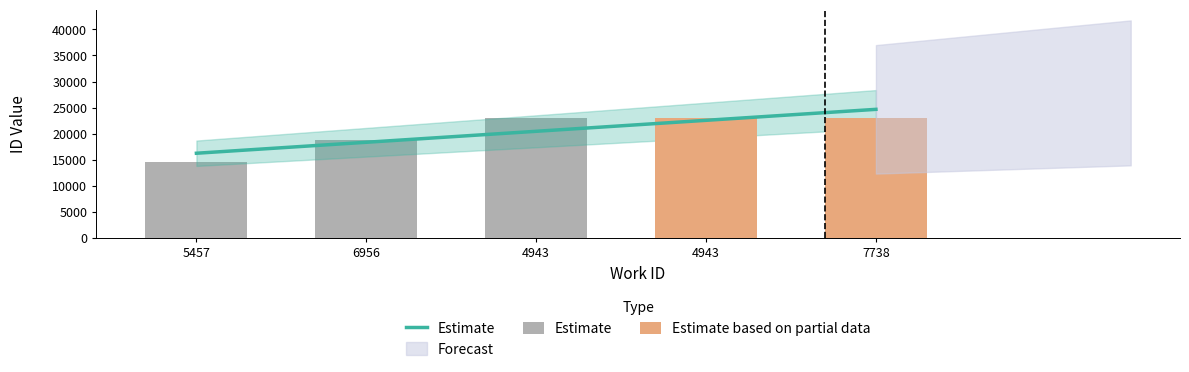

Rank the categories by value from highest to lowest.

7738, 4943, 4943, 6956, 5457